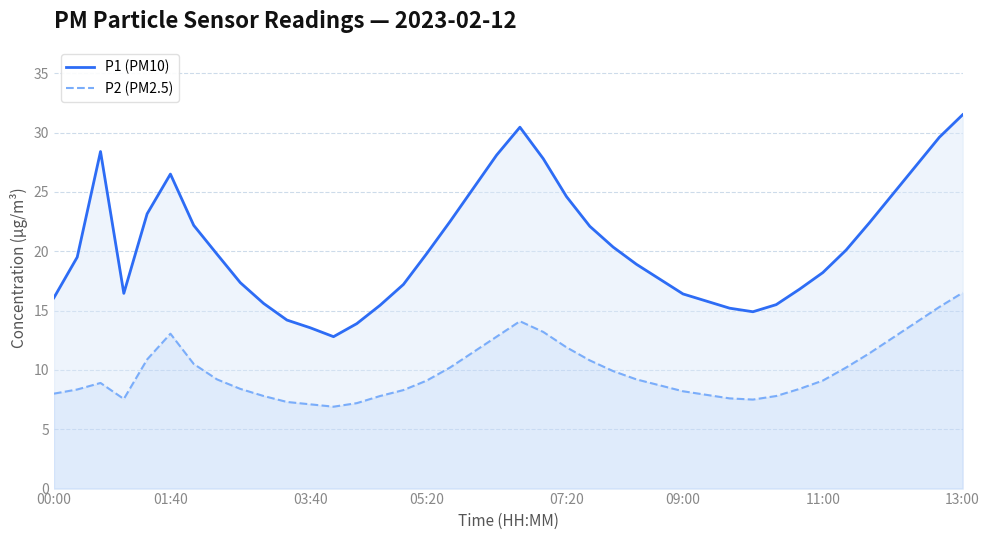

What is the minimum value for P1 (PM10)?

12.8